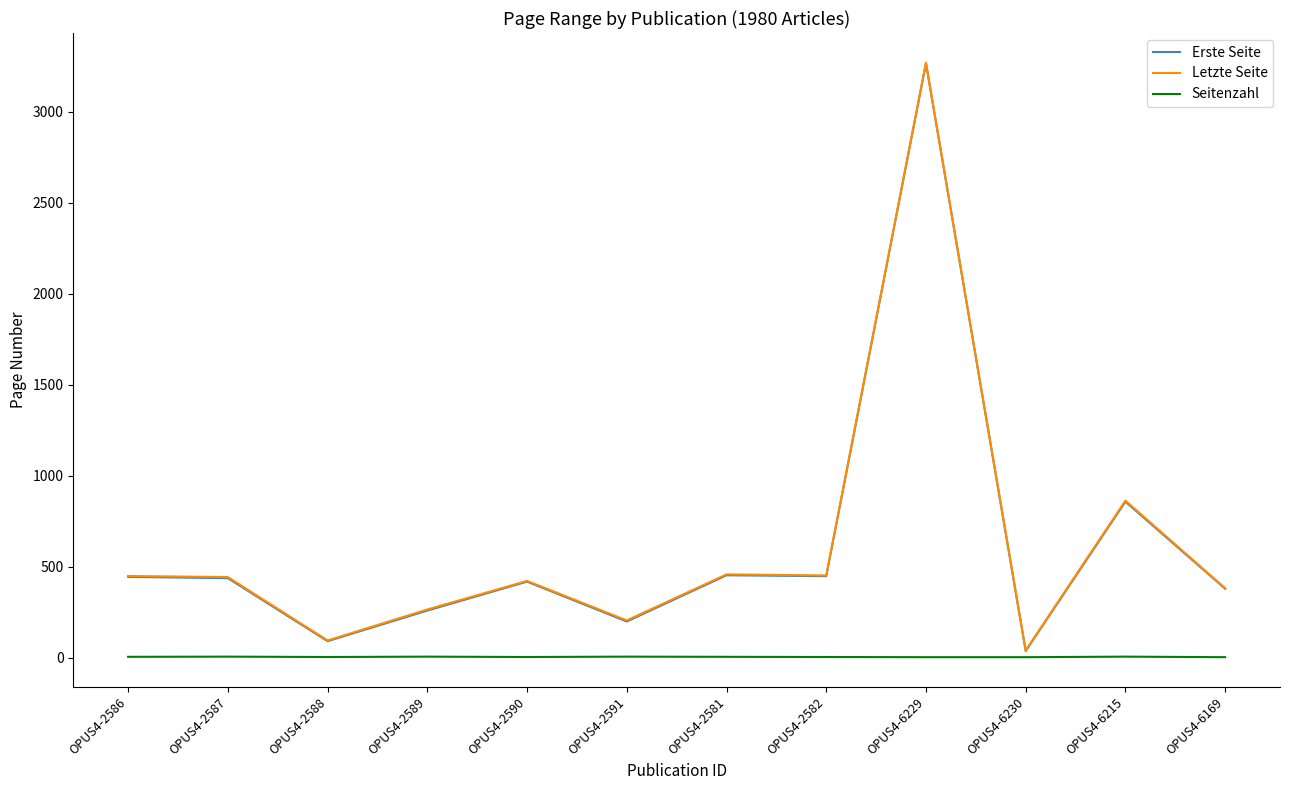

What is the greatest value displayed?

3268